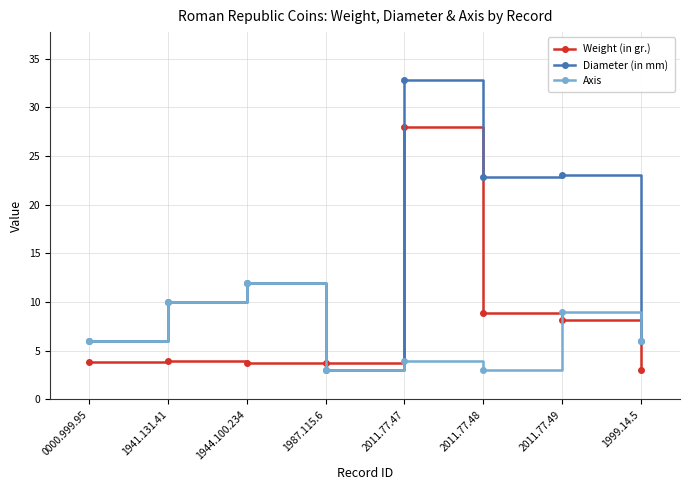

The value of Diameter (in mm) at 1999.14.5 is 6.0. True or false?

True